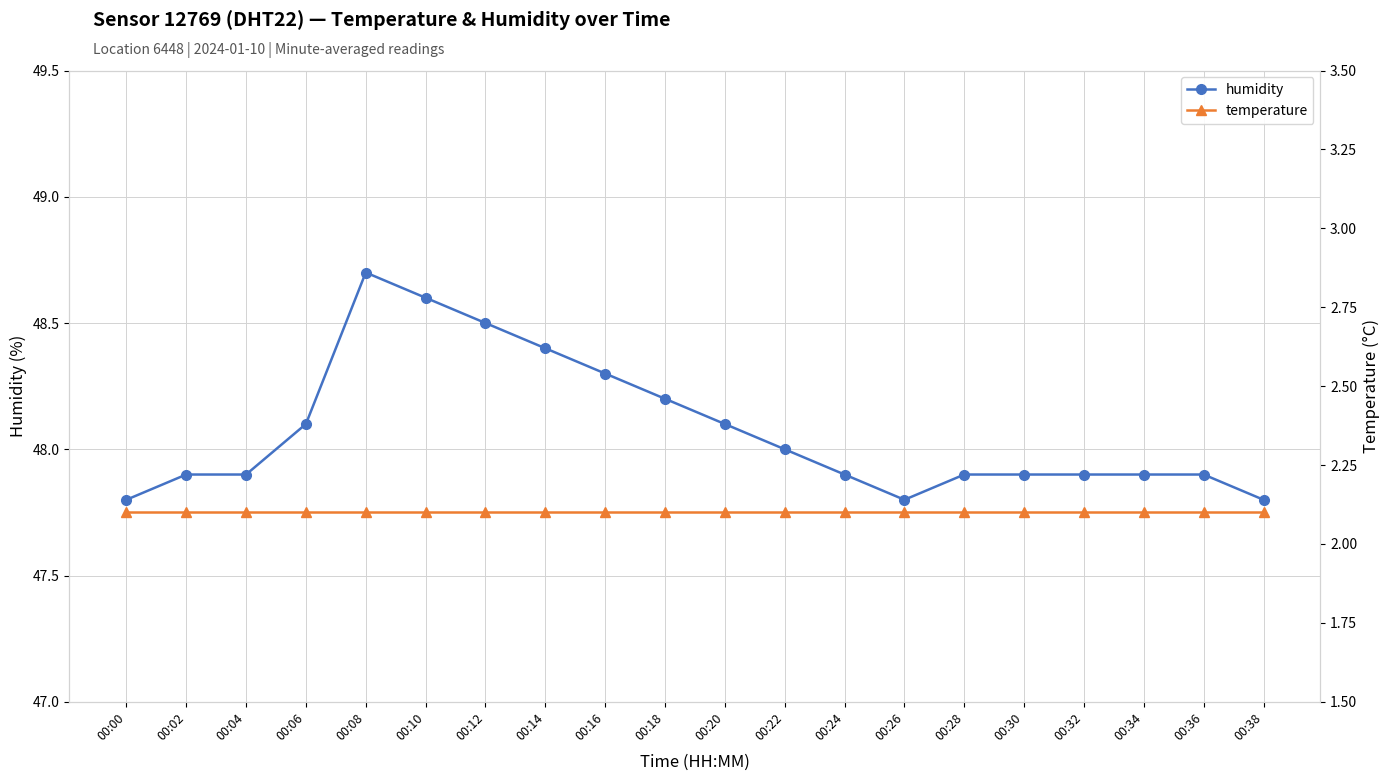

List the series in order of their peak value, highest first.

humidity, temperature